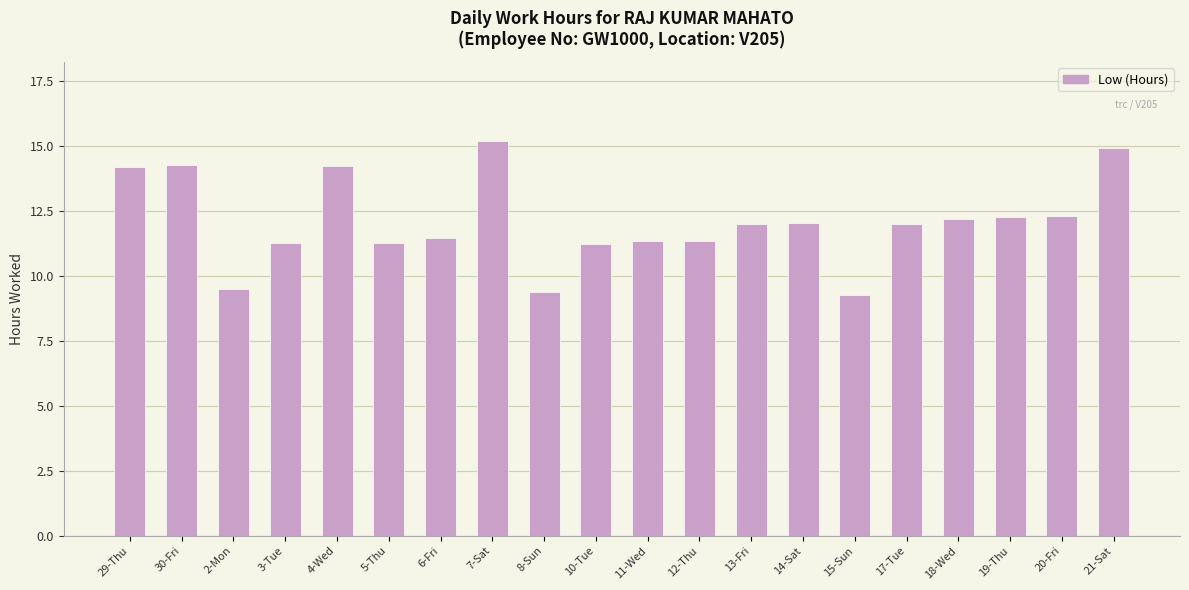

At which label does the data first exceed 11?

29-Thu